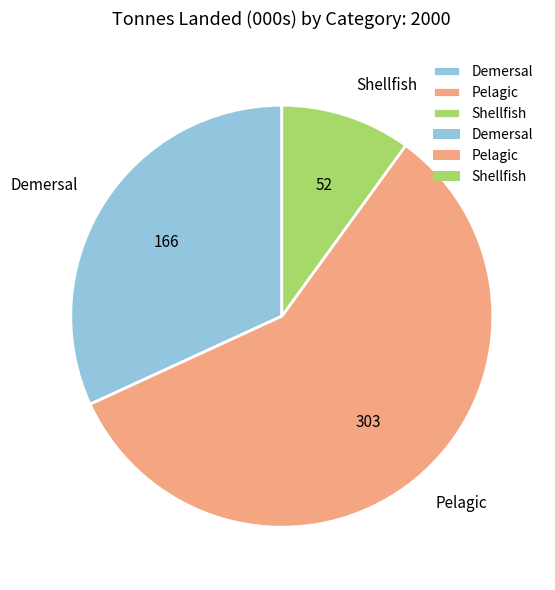

Which category accounts for the majority?

Pelagic